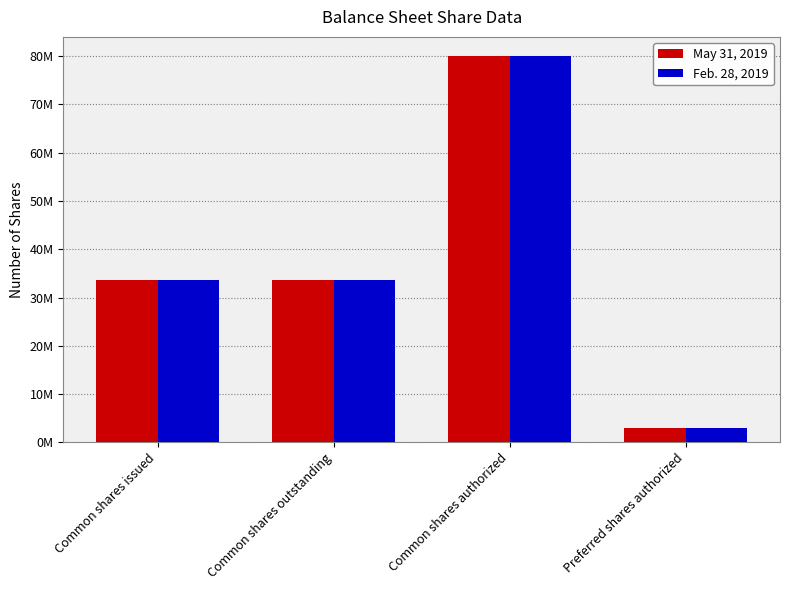

What is the label of the 3rd bar from the left?

Common shares authorized